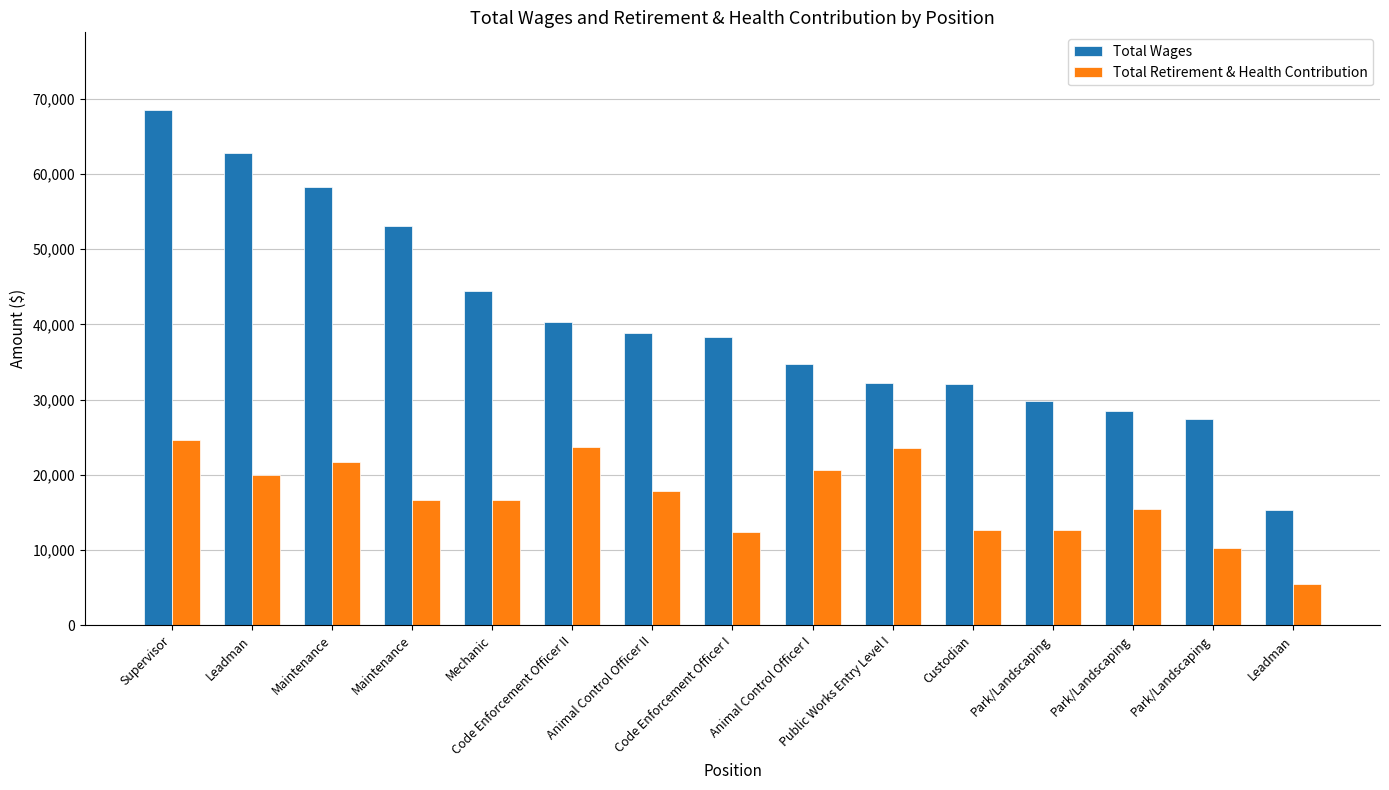

Rank the categories by Total Wages value from highest to lowest.

Supervisor, Leadman, Maintenance, Maintenance, Mechanic, Code Enforcement Officer II, Animal Control Officer II, Code Enforcement Officer I, Animal Control Officer I, Public Works Entry Level I, Custodian, Park/Landscaping, Park/Landscaping, Park/Landscaping, Leadman